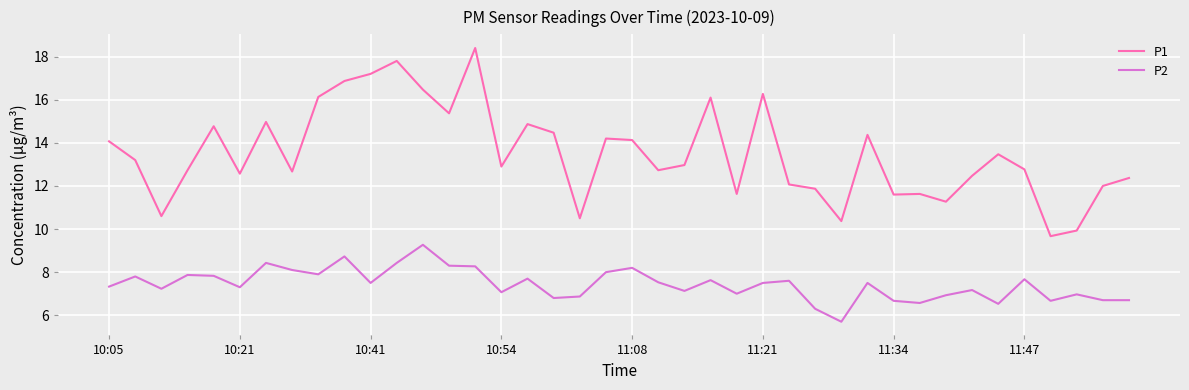

List the series in order of their overall mean, highest first.

P1, P2